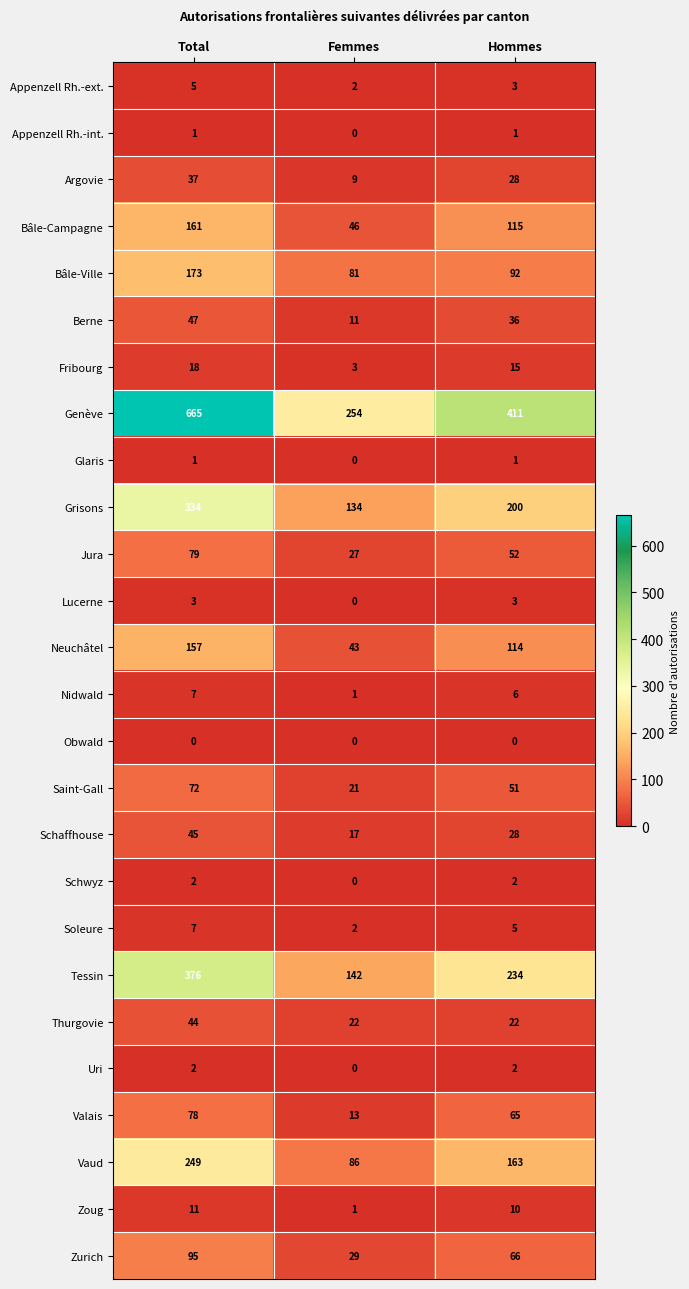

True or false: Vaud has a value of 163 at Hommes.

True